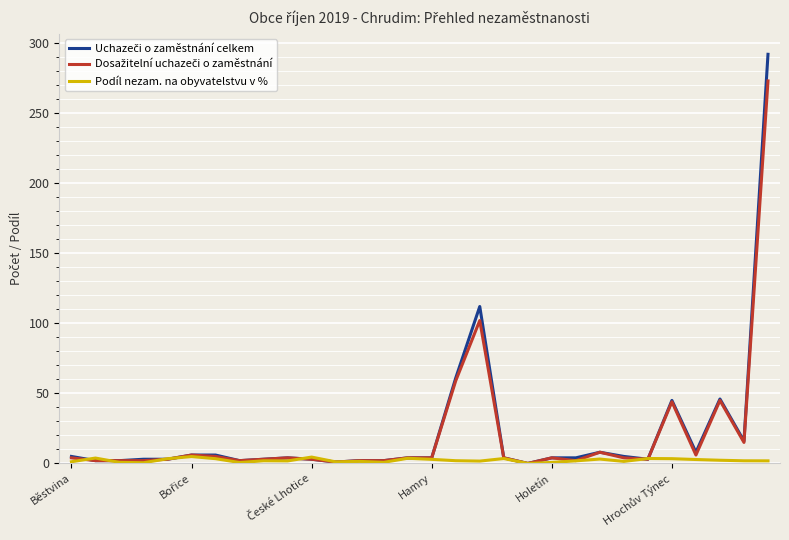

At how many categories does at least one series exceed 228?

1